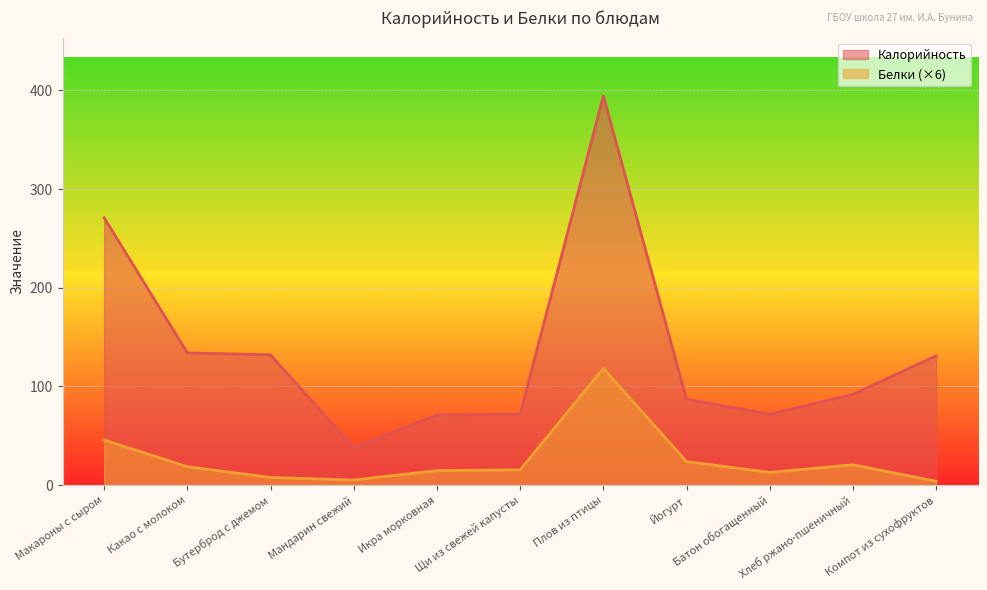

Does the chart display data point markers on the line(s)?

No